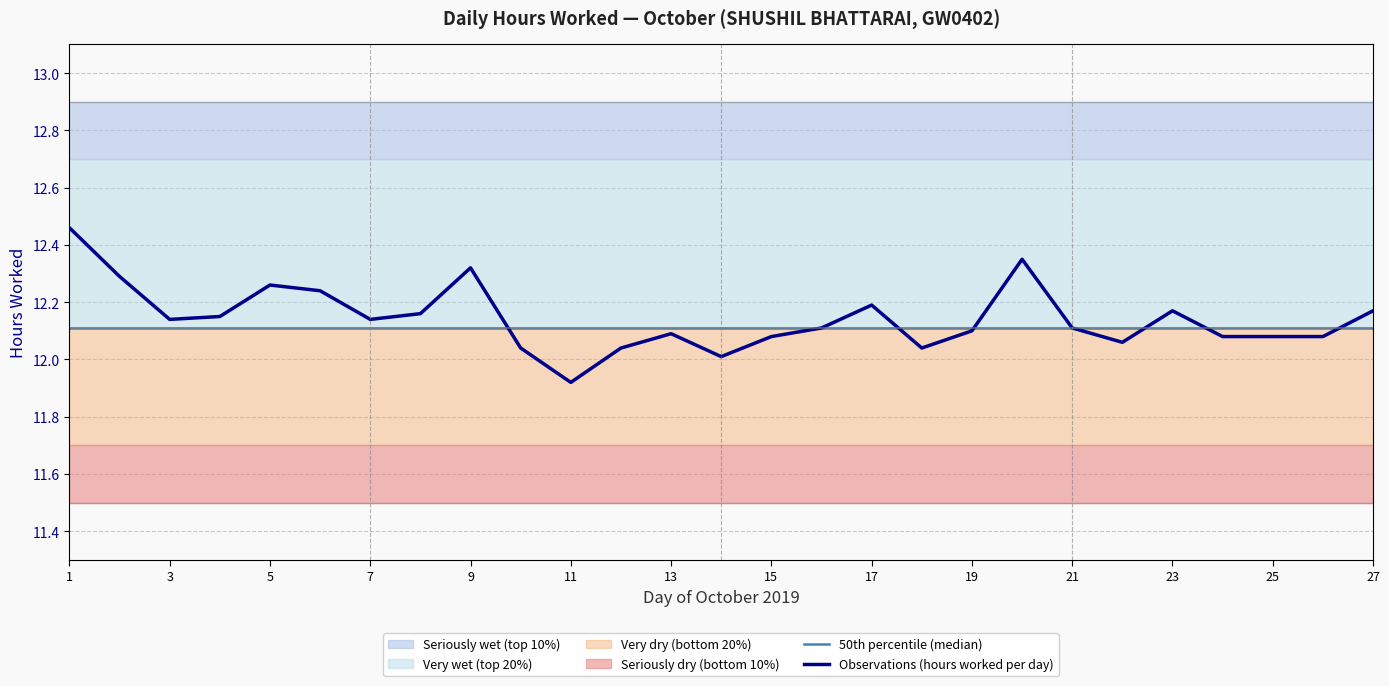

How many intersections are there between 50th percentile (median) and Observations (hours worked per day)?

6